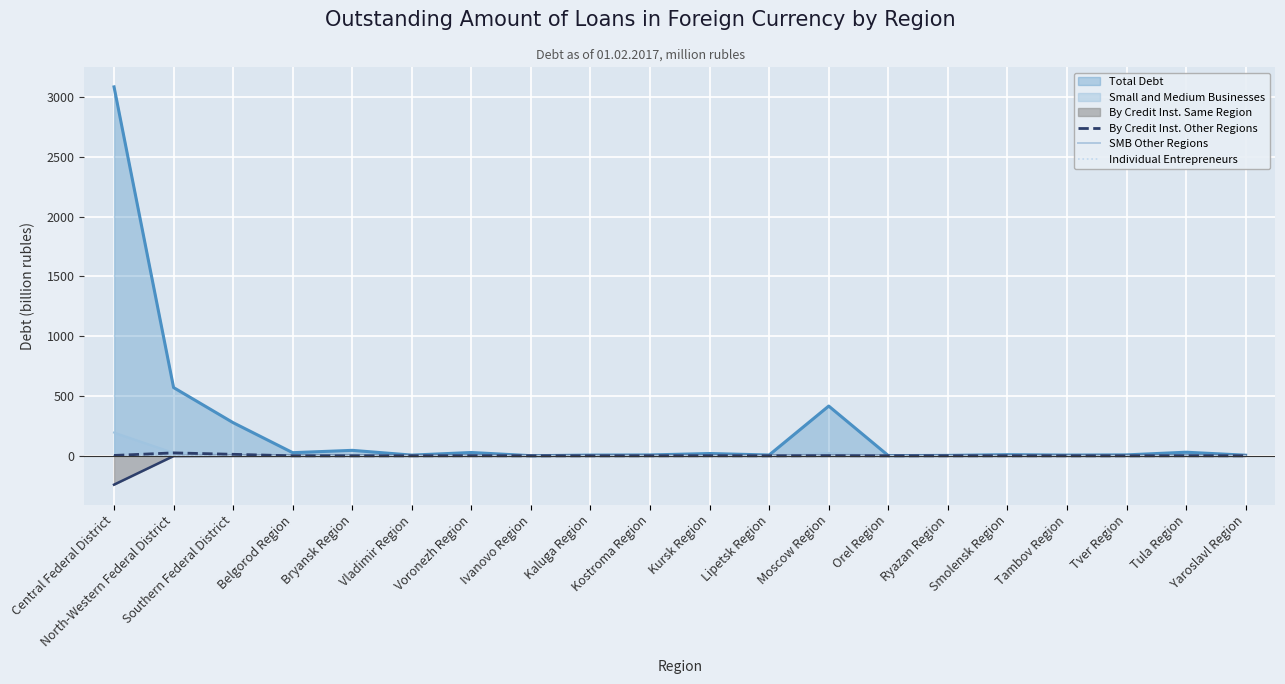

Which has a higher value, Bryansk Region or Tver Region?

Bryansk Region